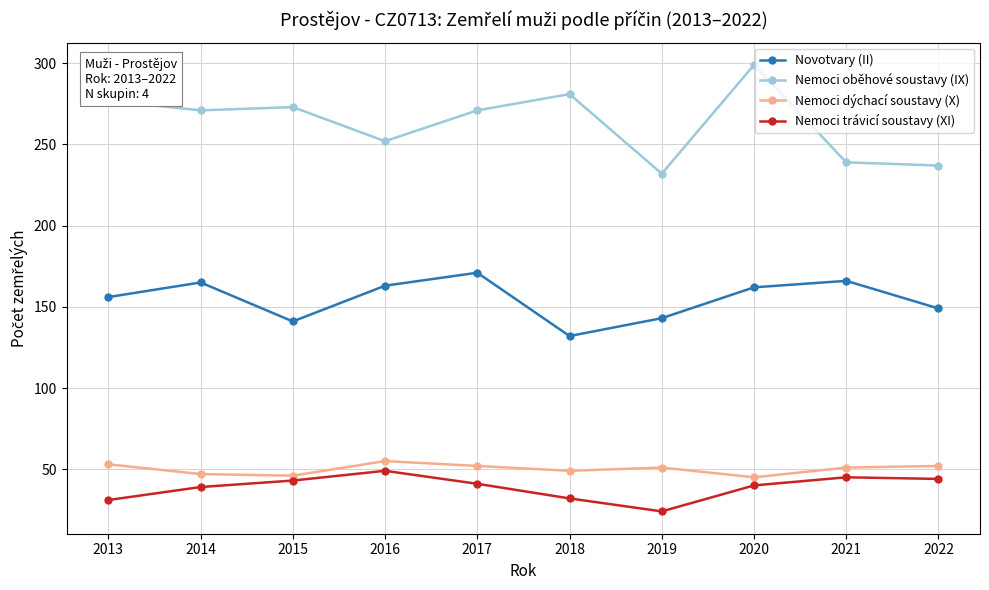

How many lines are shown in the chart?

4